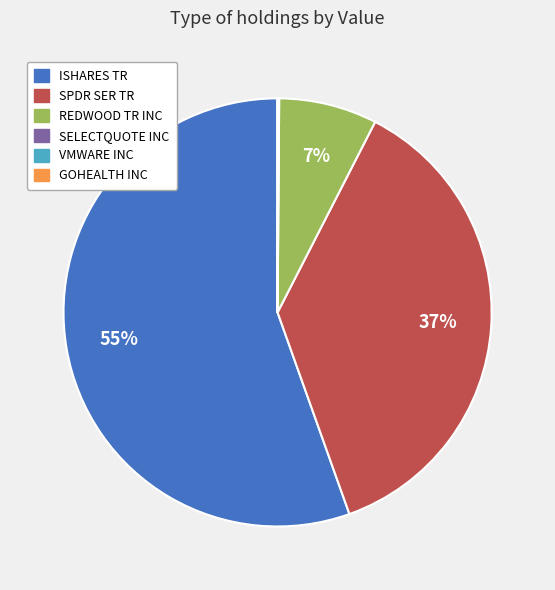

To the nearest percent, what is the average slice percentage?

17%